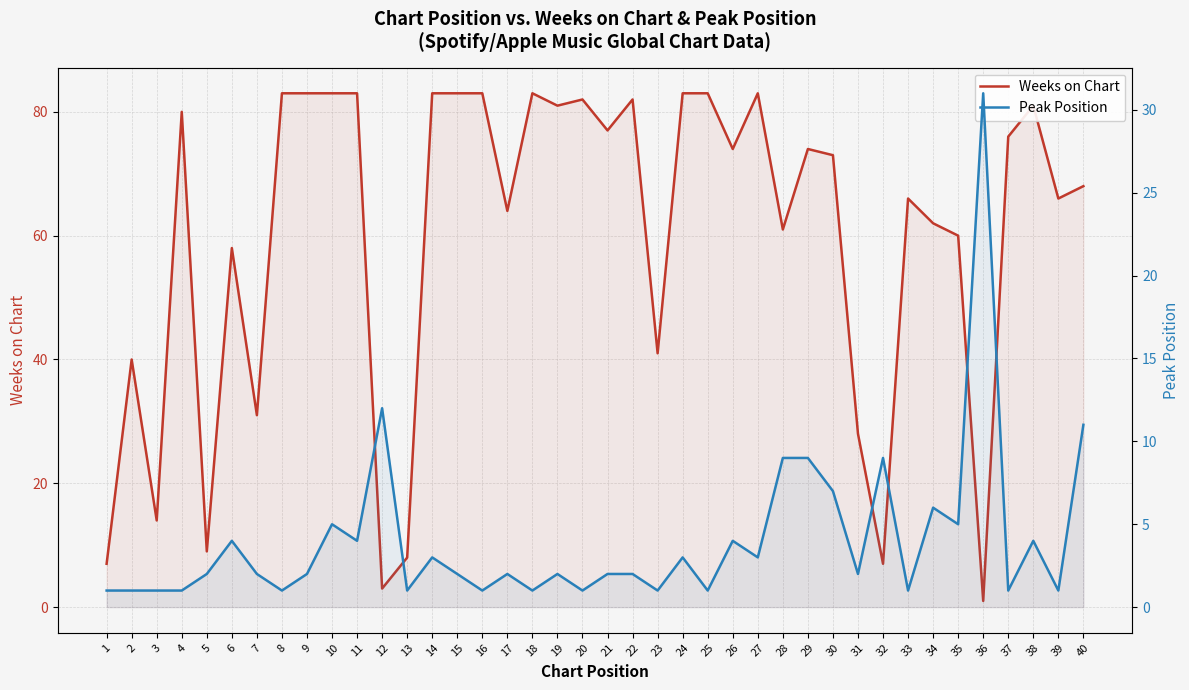

True or false: Peak Position has a value of 4 at 38.

True